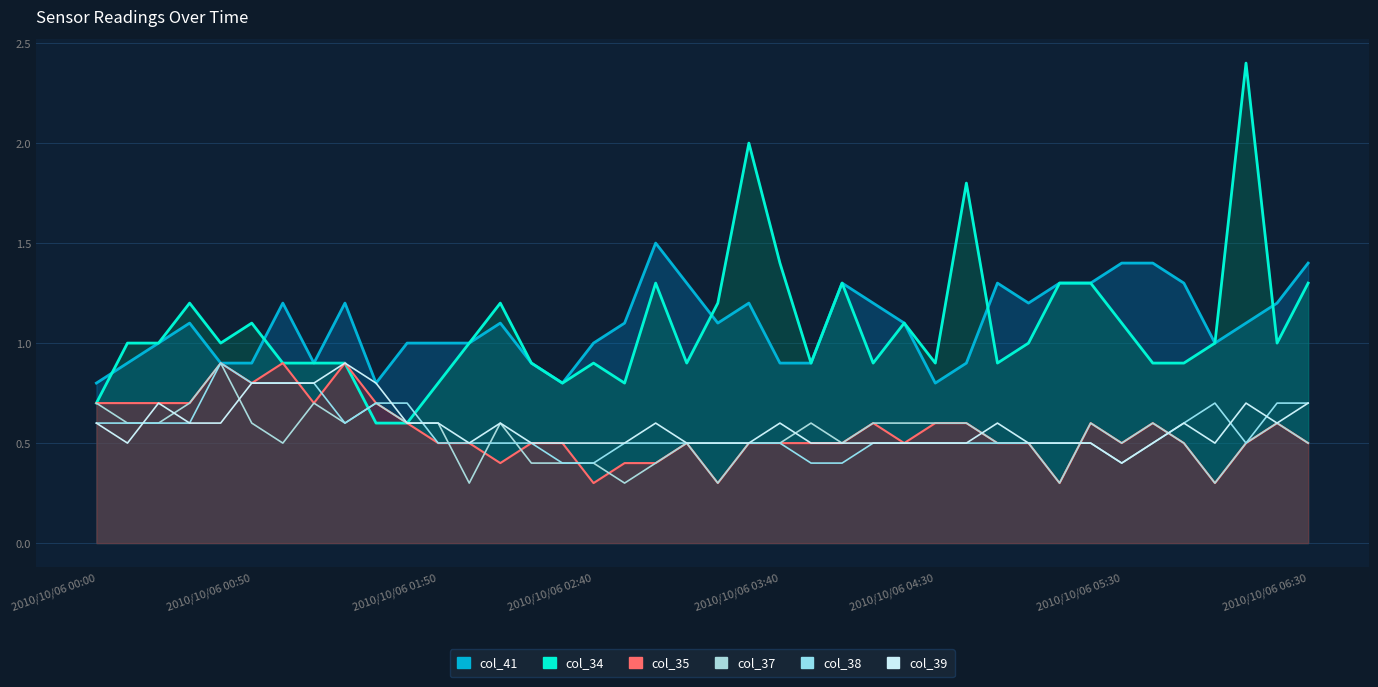

Reading right to left, transcribe all the data shown in this chart.

col_41: 1.4	1.2	1.1	1.0	1.3	1.4	1.4	1.3	1.3	1.2	1.3	0.9	0.8	1.1	1.2	1.3	0.9	0.9	1.2	1.1	1.3	1.5	1.1	1.0	0.8	0.9	1.1	1.0	1.0	1.0	0.8	1.2	0.9	1.2	0.9	0.9	1.1	1.0	0.9	0.8
col_34: 1.3	1.0	2.4	1.0	0.9	0.9	1.1	1.3	1.3	1.0	0.9	1.8	0.9	1.1	0.9	1.3	0.9	1.4	2.0	1.2	0.9	1.3	0.8	0.9	0.8	0.9	1.2	1.0	0.8	0.6	0.6	0.9	0.9	0.9	1.1	1.0	1.2	1.0	1.0	0.7
col_35: 0.5	0.6	0.5	0.3	0.5	0.6	0.5	0.6	0.3	0.5	0.5	0.6	0.6	0.5	0.6	0.5	0.5	0.5	0.5	0.3	0.5	0.4	0.4	0.3	0.5	0.5	0.4	0.5	0.5	0.6	0.7	0.9	0.7	0.9	0.8	0.9	0.7	0.7	0.7	0.7
col_37: 0.5	0.6	0.5	0.3	0.5	0.6	0.5	0.6	0.3	0.5	0.5	0.6	0.6	0.6	0.6	0.5	0.6	0.5	0.5	0.3	0.5	0.4	0.3	0.4	0.4	0.4	0.6	0.3	0.6	0.6	0.7	0.6	0.7	0.5	0.6	0.9	0.7	0.6	0.6	0.7
col_38: 0.7	0.7	0.5	0.7	0.6	0.5	0.4	0.5	0.5	0.5	0.5	0.5	0.5	0.5	0.5	0.4	0.4	0.5	0.5	0.5	0.5	0.5	0.5	0.4	0.4	0.5	0.5	0.5	0.5	0.7	0.7	0.6	0.8	0.8	0.8	0.9	0.6	0.6	0.6	0.6
col_39: 0.7	0.6	0.7	0.5	0.6	0.5	0.4	0.5	0.5	0.5	0.6	0.5	0.5	0.5	0.5	0.5	0.5	0.6	0.5	0.5	0.5	0.6	0.5	0.5	0.5	0.5	0.6	0.5	0.6	0.6	0.8	0.9	0.8	0.8	0.8	0.6	0.6	0.7	0.5	0.6